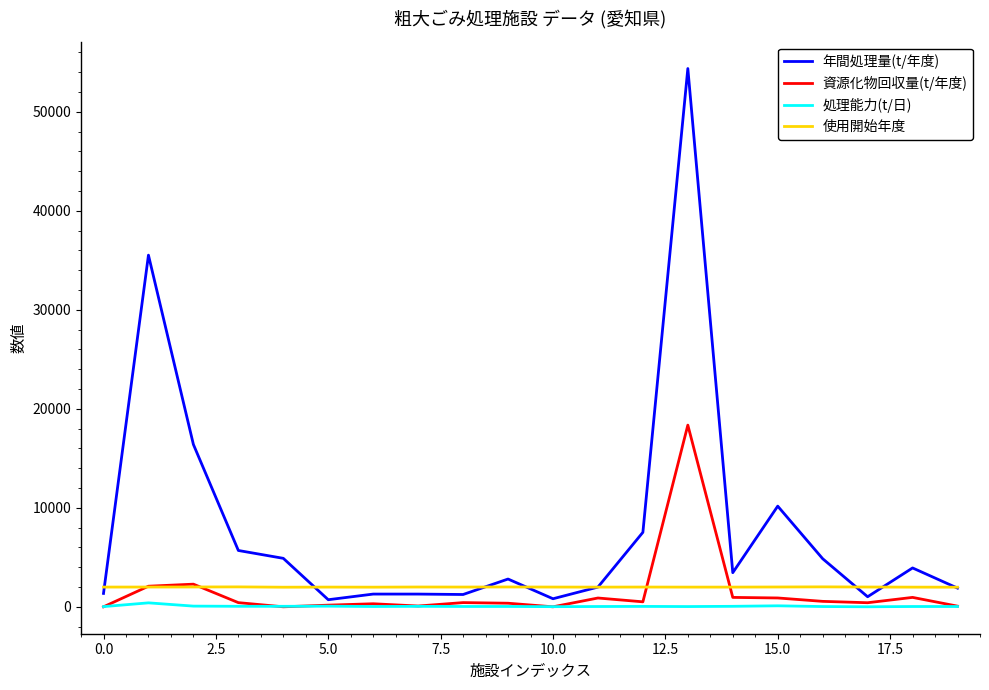

How many lines are shown in the chart?

4